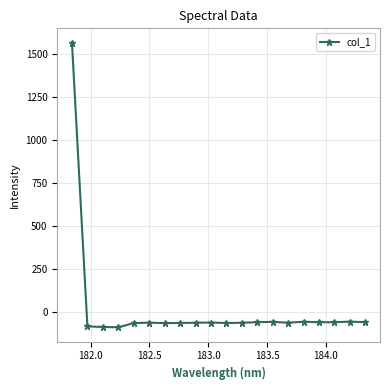

What is the minimum value shown in the chart?

-87.4